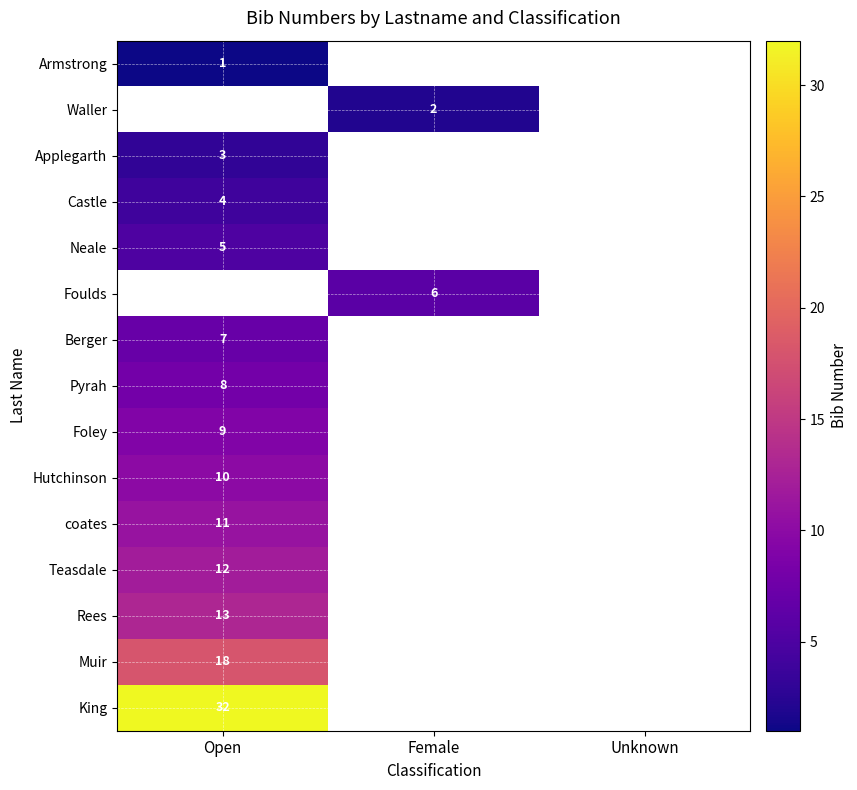

True or false: coates has a value of 11 at Open.

True